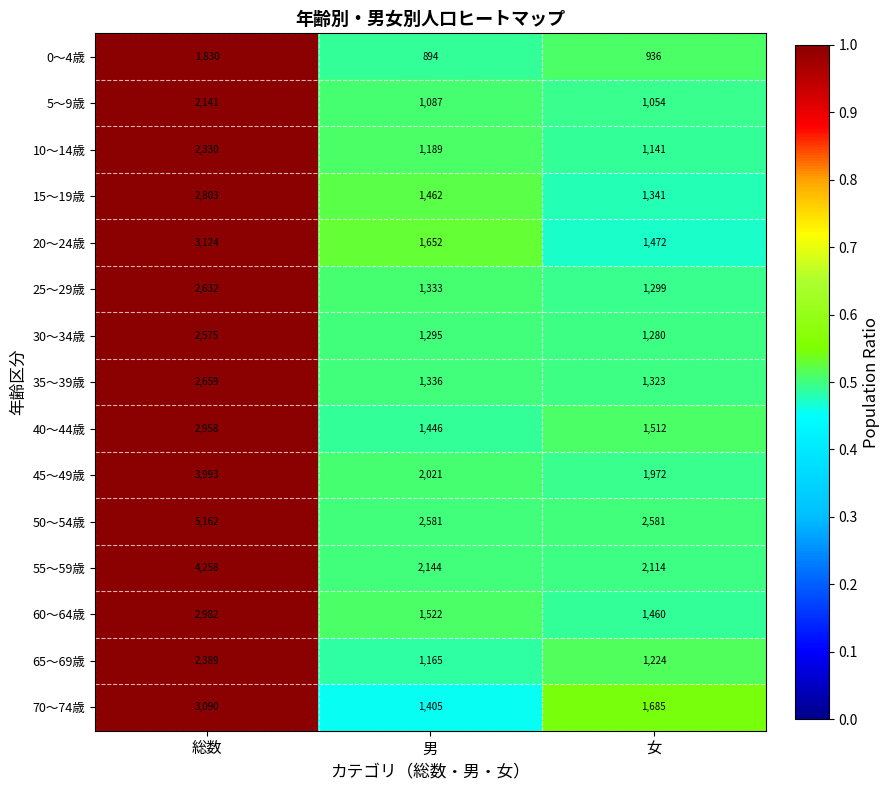

What is the sum of the 50～54歳 values at 男 and 総数?

7743